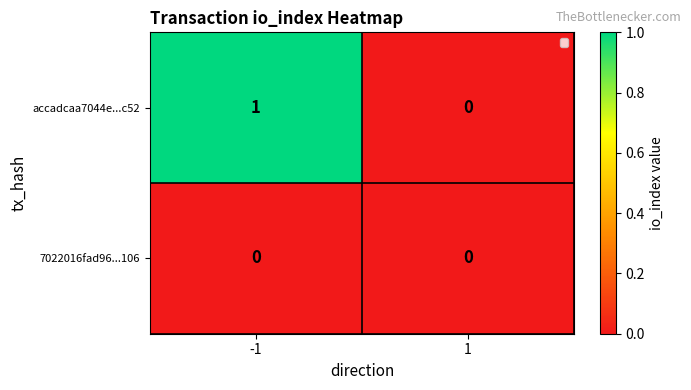

True or false: accadcaa7044e...c52 has a value of 1 at -1.

True